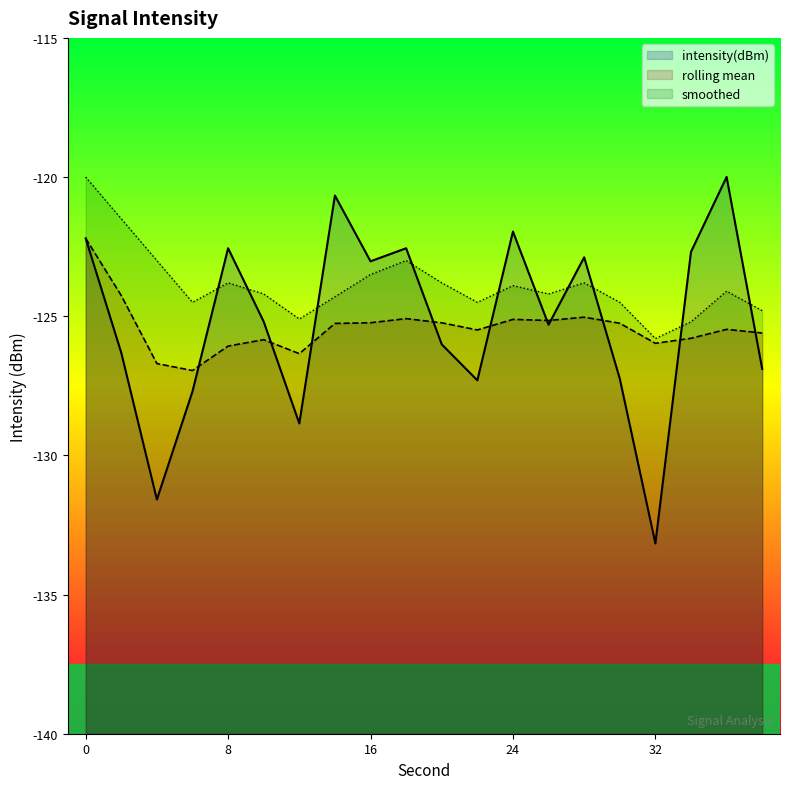

Where is intensity_smooth nearest to the value -122?

2